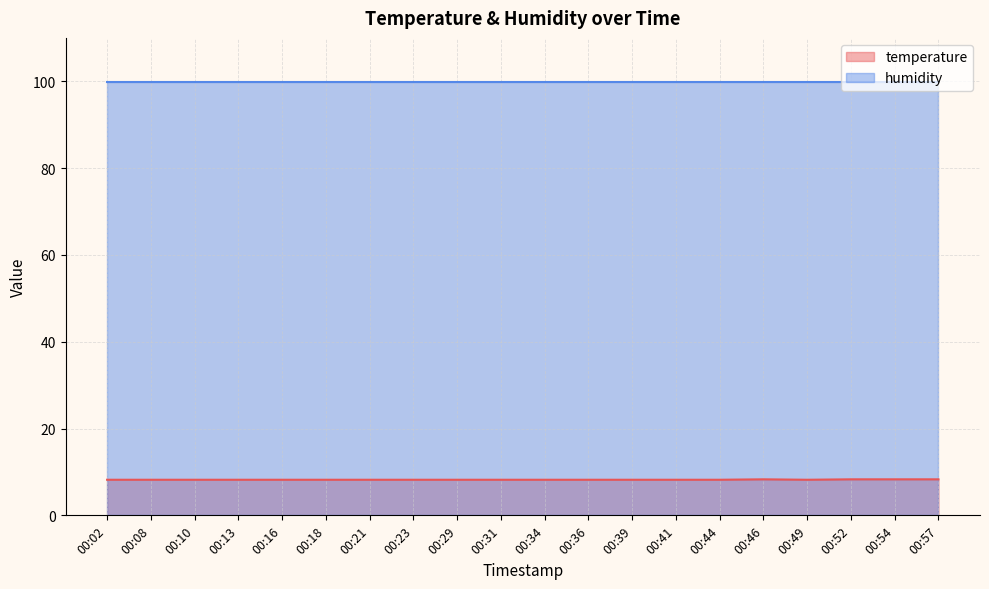

Is it true that the value at 00:54 is 11.8?

False